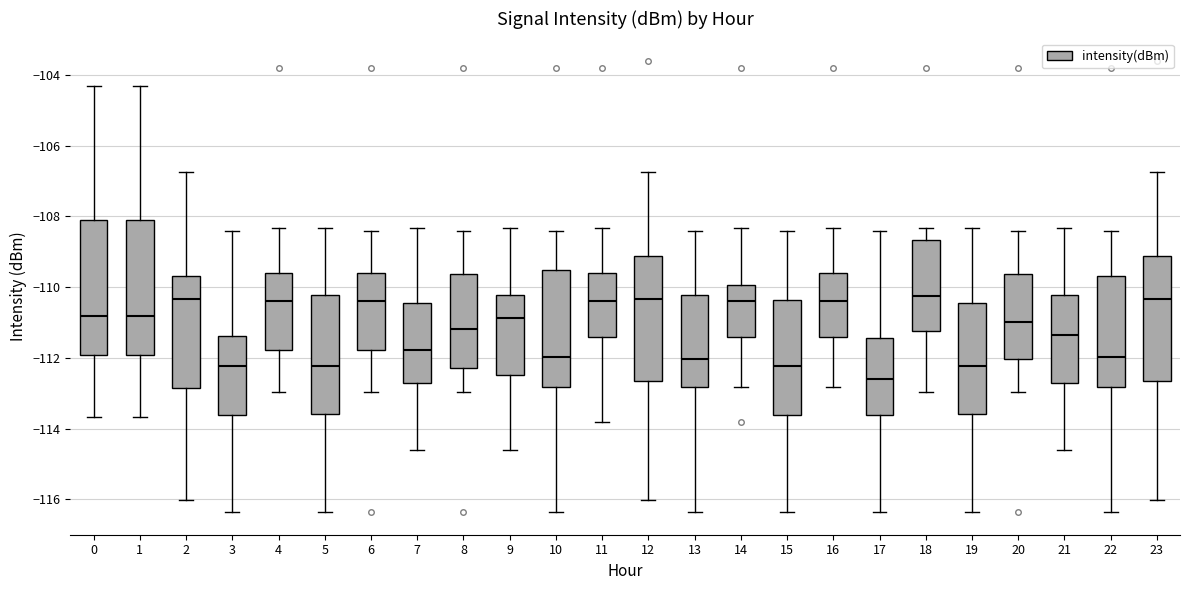

Which box's median line is the lowest?

17